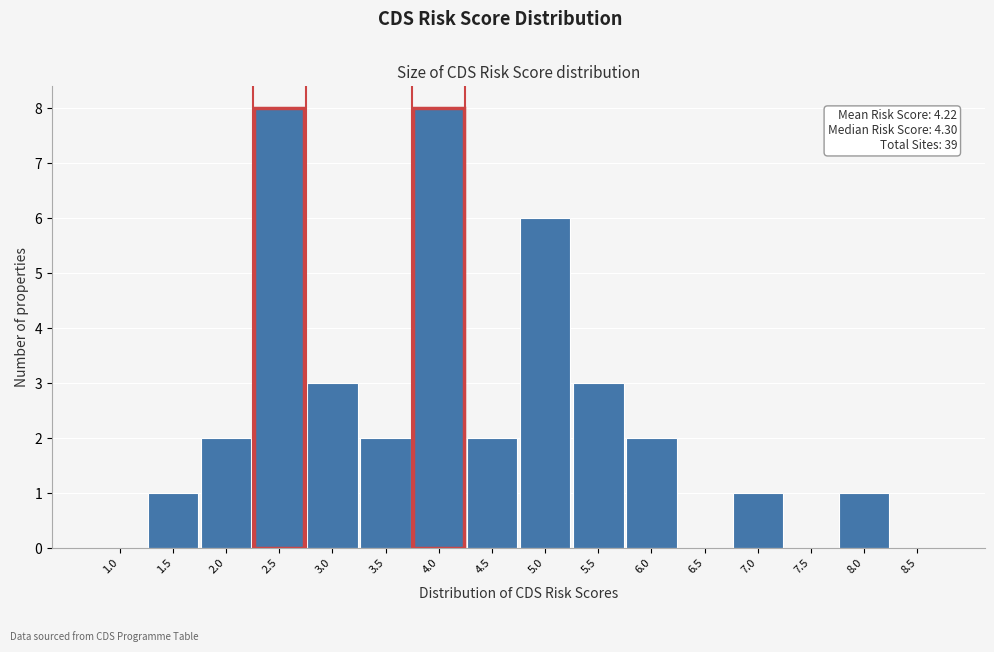

Reading left to right, what are all the values shown in this chart?

1.0=0	1.5=1	2.0=2	2.5=8	3.0=3	3.5=2	4.0=8	4.5=2	5.0=6	5.5=3	6.0=2	6.5=0	7.0=1	7.5=0	8.0=1	8.5=0